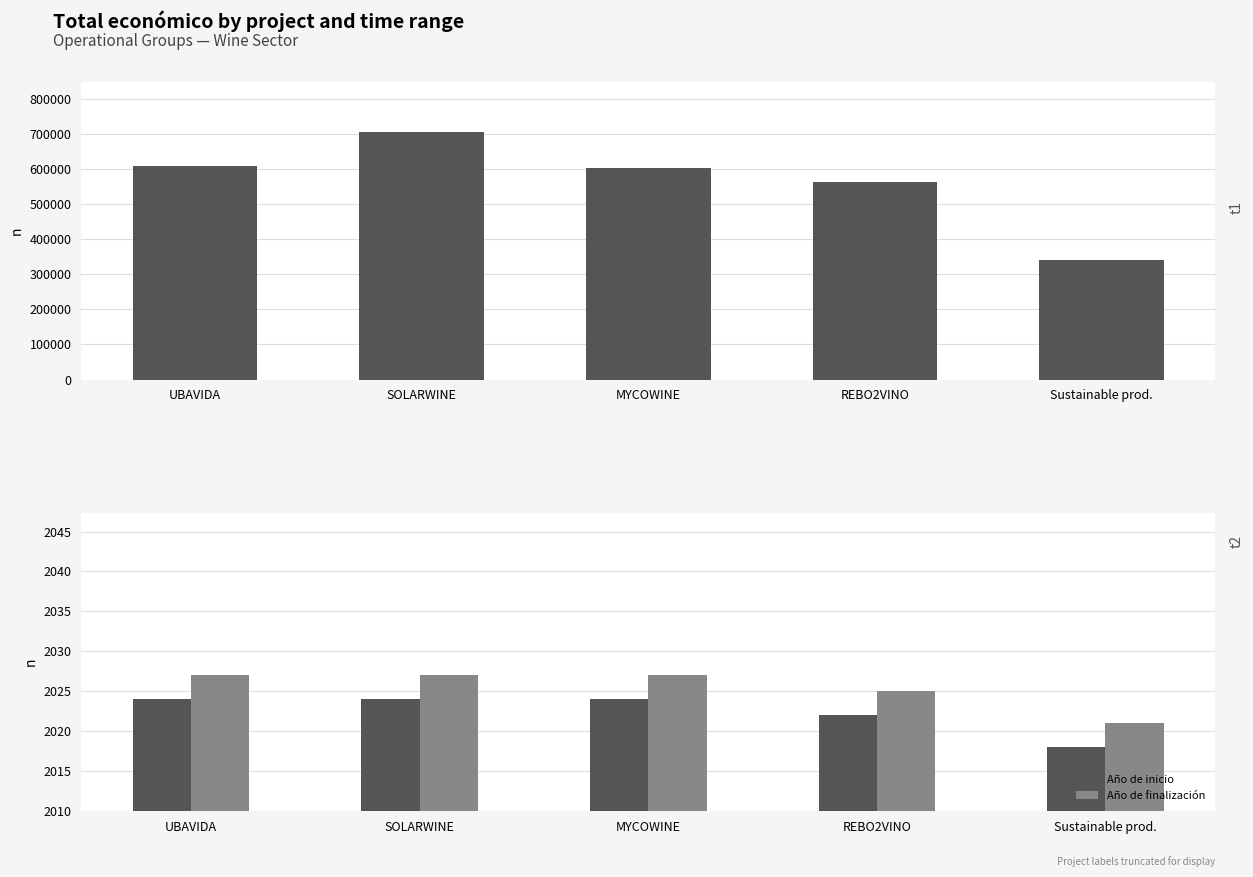

The value of Año de inicio at MYCOWINE is 1154. True or false?

False